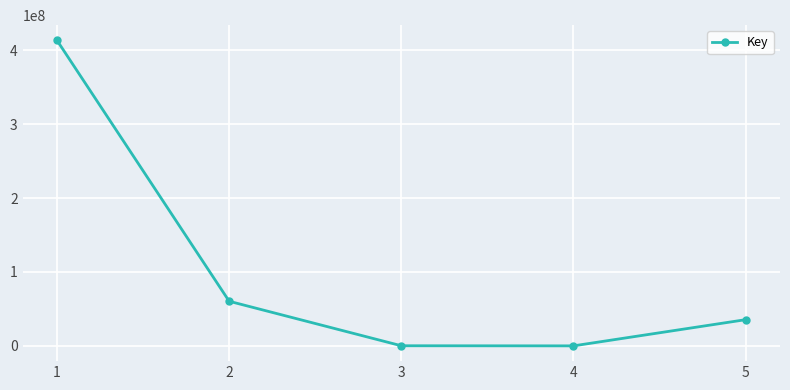

How many categories are shown in the chart?

5